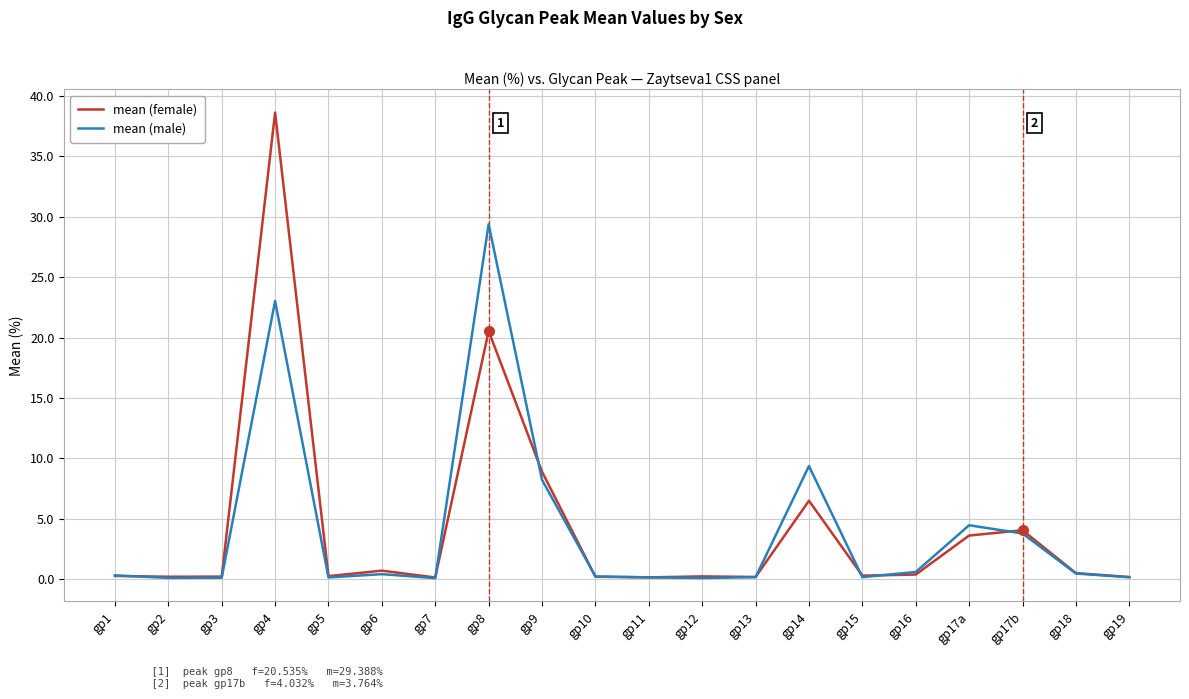

What is the average value of the mean (male) series?

4.1